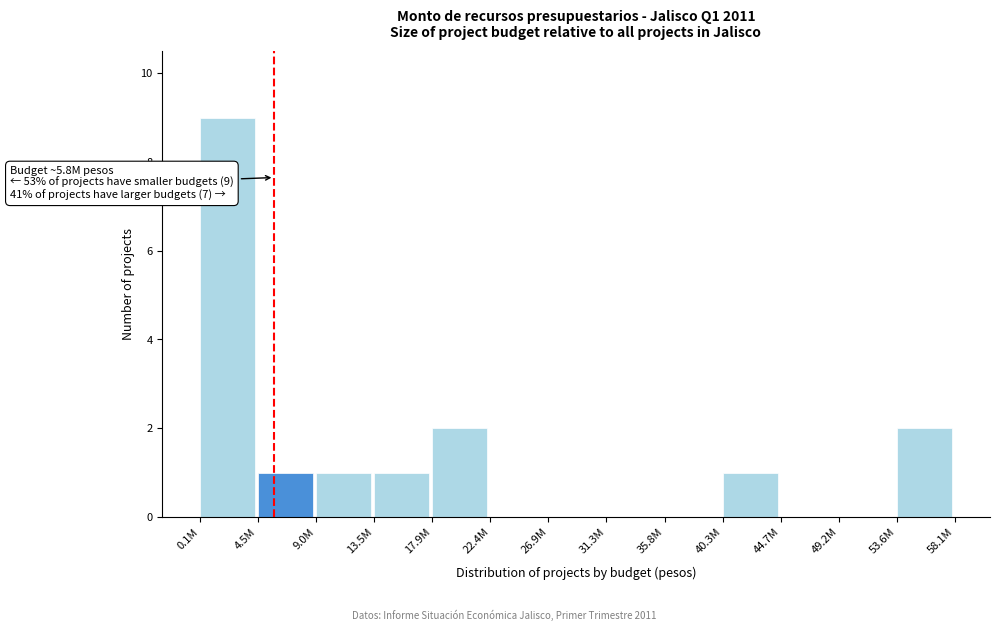

Reading left to right, transcribe all the data shown in this chart.

0.1M=9	4.5M=1	9.0M=1	13.5M=1	17.9M=2	22.4M=0	26.9M=0	31.3M=0	35.8M=0	40.3M=1	44.7M=0	49.2M=0	53.6M=2